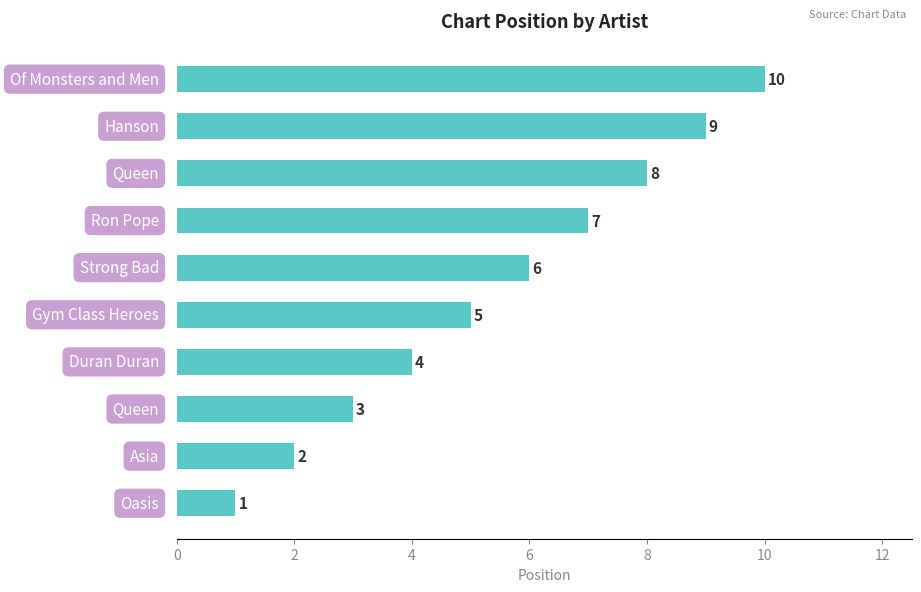

How many values are between 3 and 8?

6